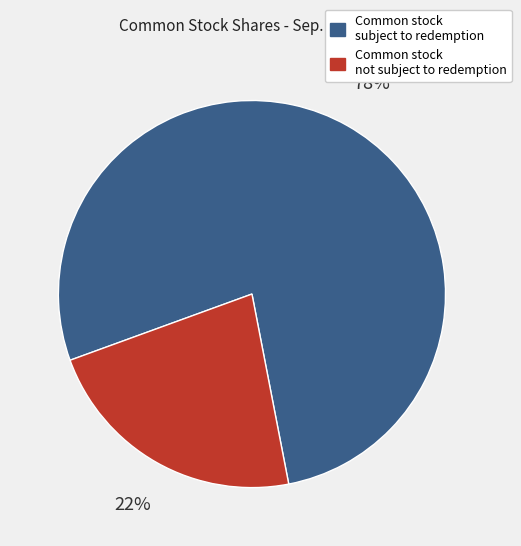

Between Common stock subject to redemption and Common stock not subject to redemption, which is larger?

Common stock subject to redemption